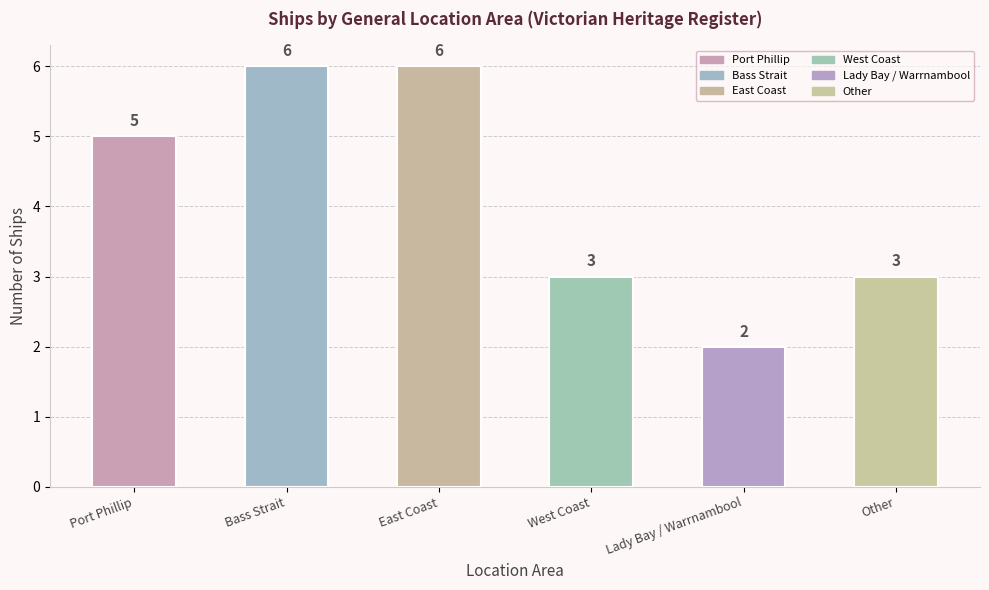

What is the greatest value displayed?

6